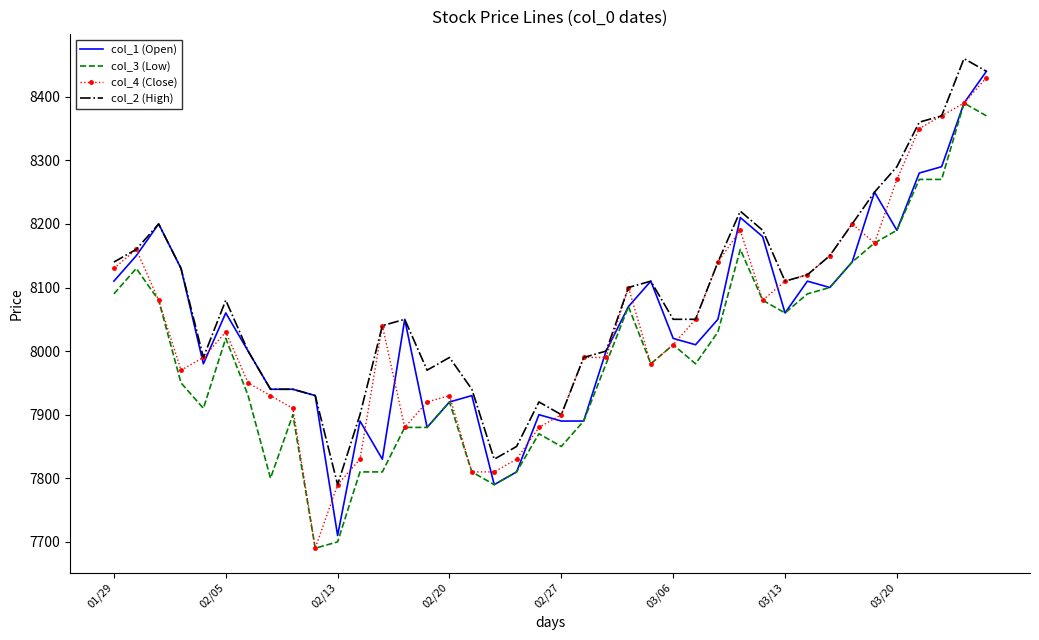

Count the number of categories in the chart.

40